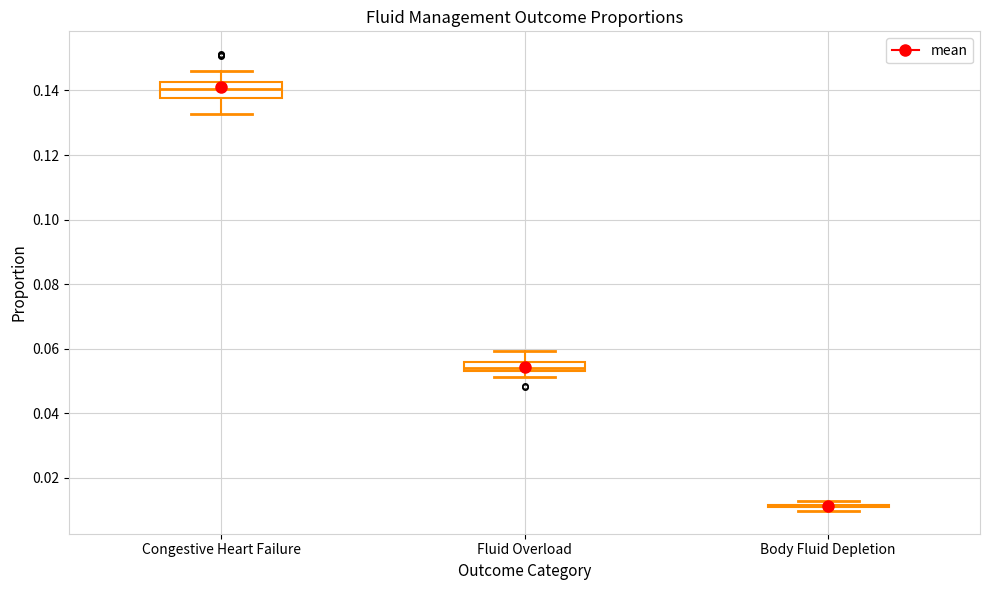

Where is the lower edge of the box for Congestive Heart Failure on the y-axis? The values are not printed on the chart, so give them approximately, as read against the axis.

0.138